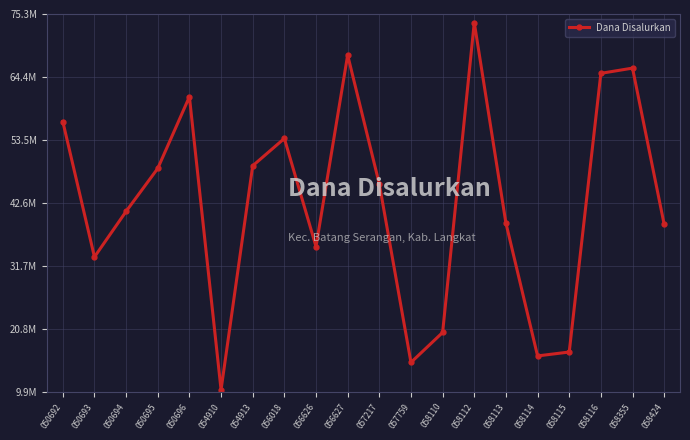

Is this an area chart (filled region under the line)?

No